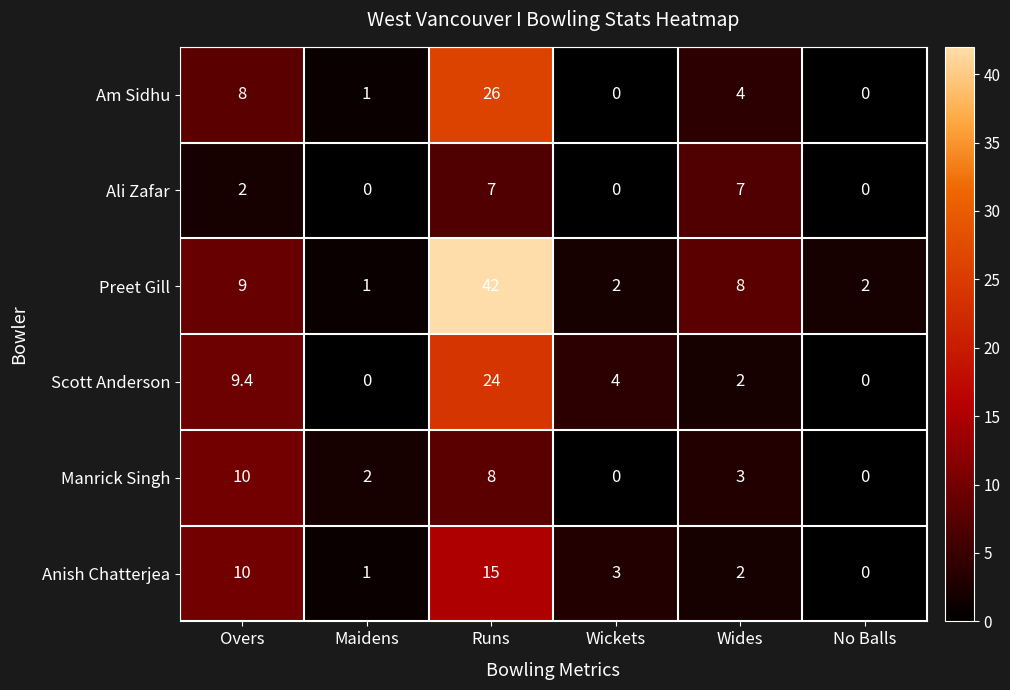

Which series has the widest spread of values?

Preet Gill